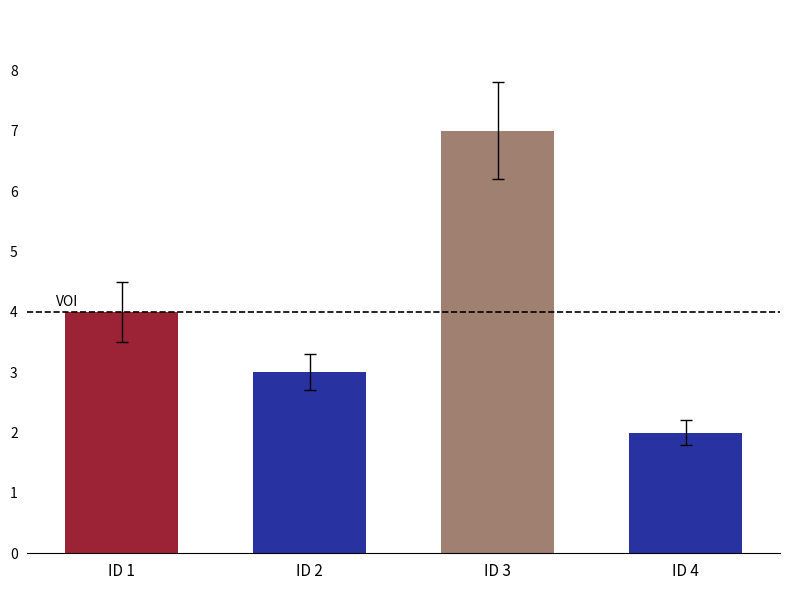

Reading left to right, what are all the values shown in this chart?

ID 1=4	ID 2=3	ID 3=7	ID 4=2